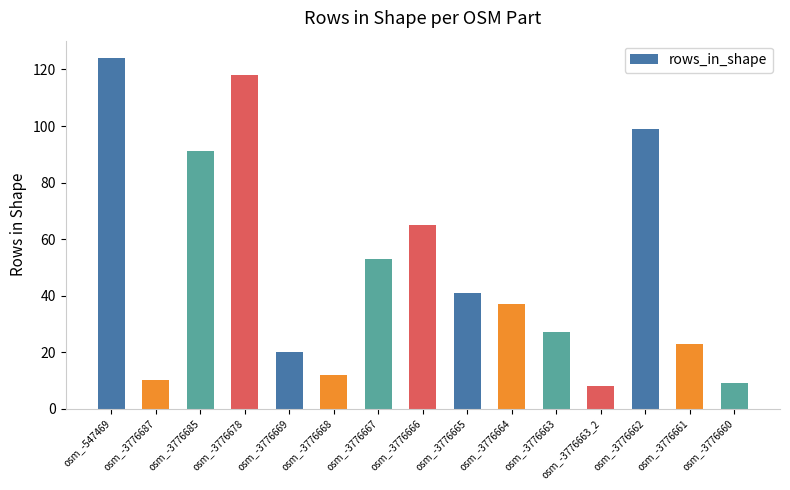

What is the average value?

49